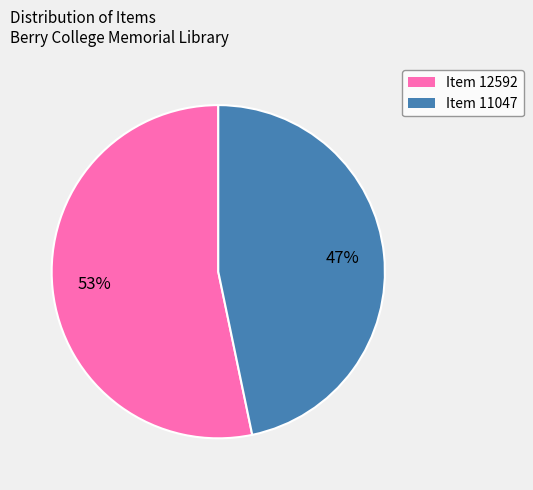

Approximately how many times larger is the value at Item 11047 compared to Item 12592?

0.9